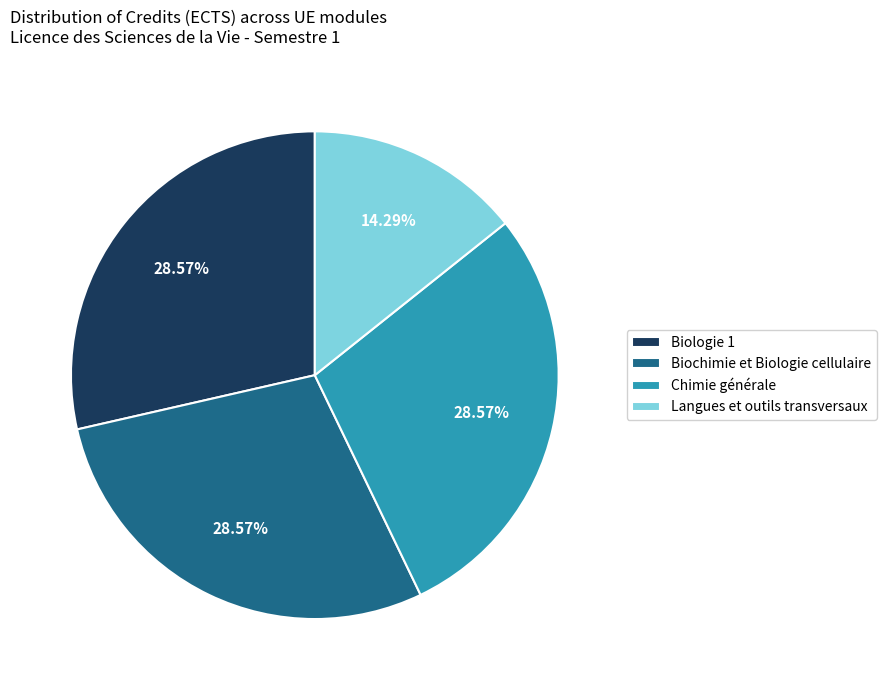

Approximately how many times larger is the value at Chimie générale compared to Langues et outils transversaux?

2.0